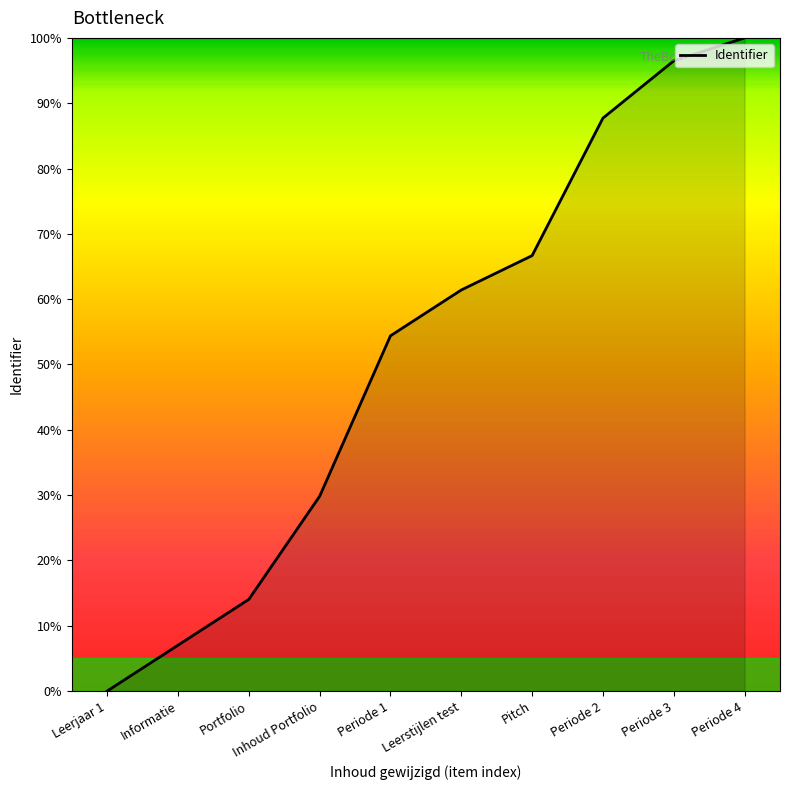

What is the sum of the values at Leerstijlen test and Pitch?

128.1